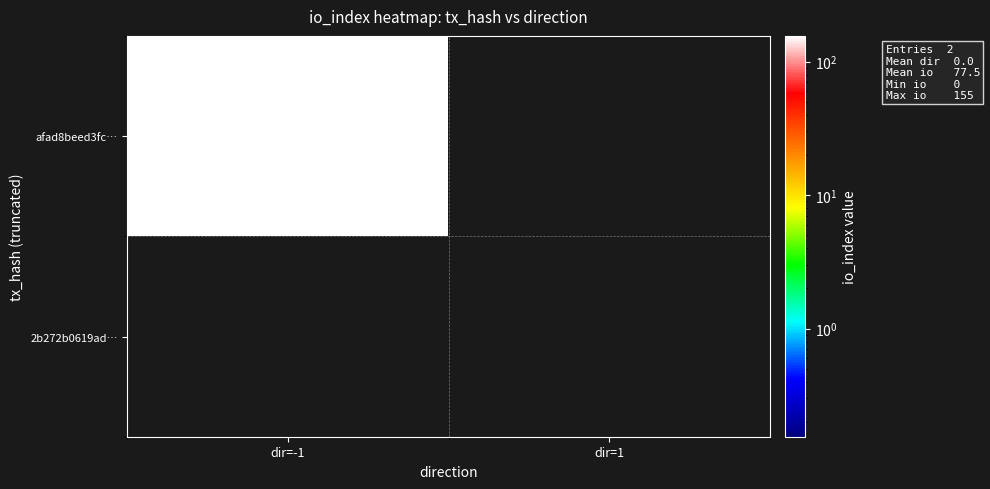

What is the average value of the afad8beed3fc… series?

78